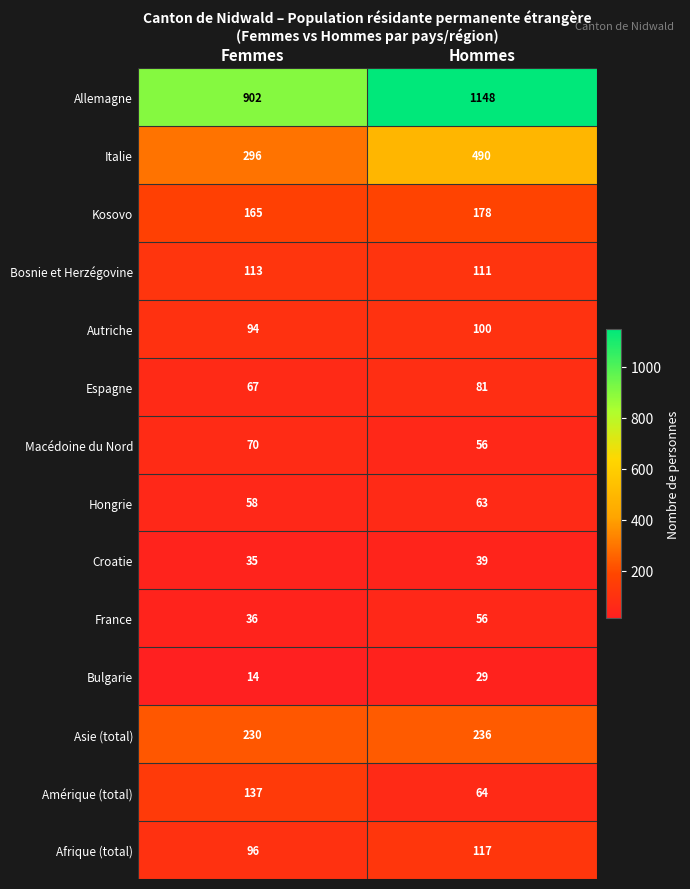

Is the value of Hongrie at Hommes greater than the value of Bulgarie at Femmes?

Yes